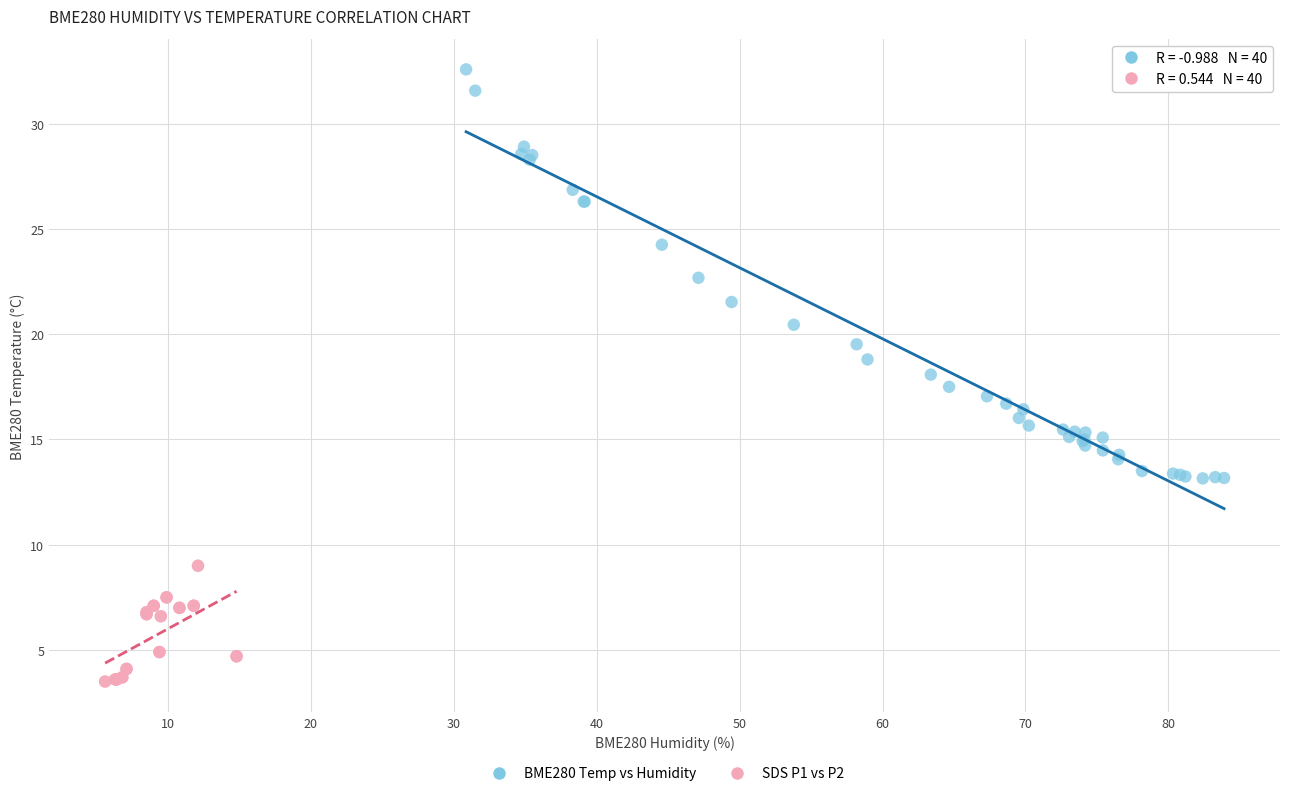

Which series has the largest Y range (max minus min)?

BME280 Temp vs Humidity